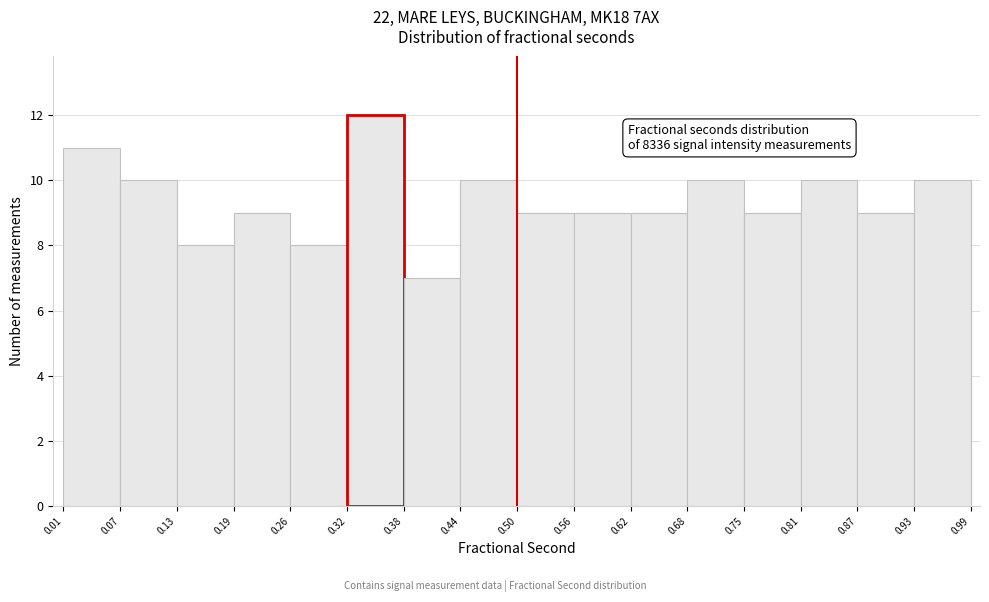

Which range on the x-axis has the tallest bar?

0.32 to 0.38